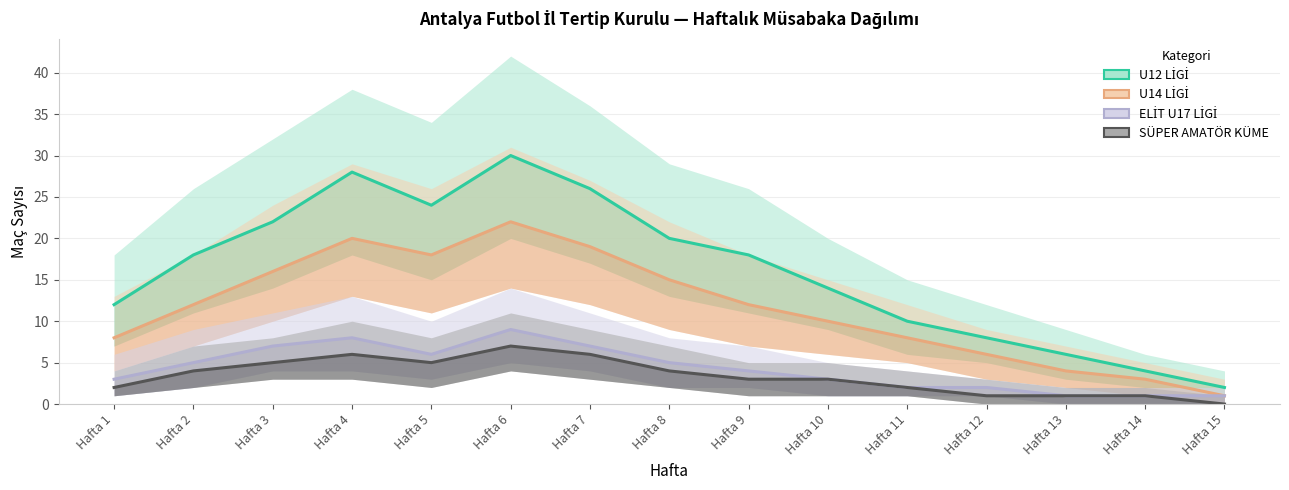

What is the total value across all series at Hafta 4?

62